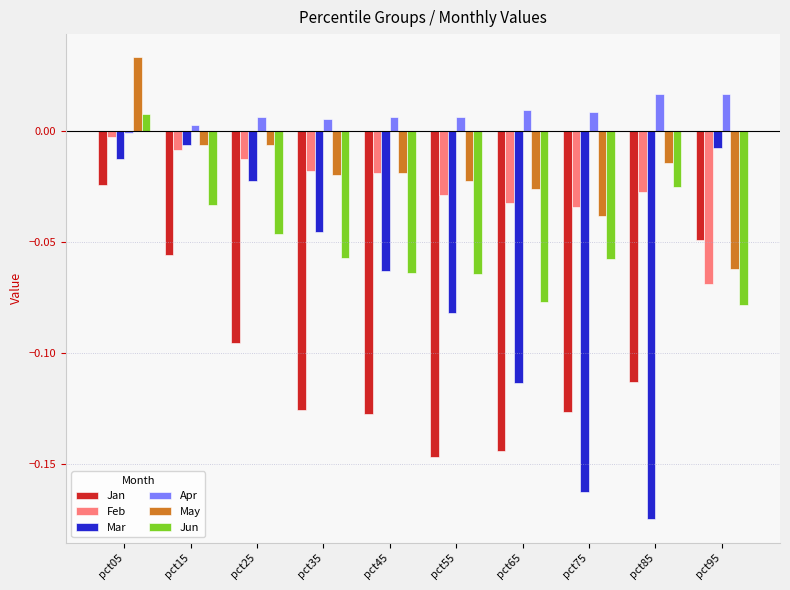

True or false: May has a value of -0.0 at pct15.

True